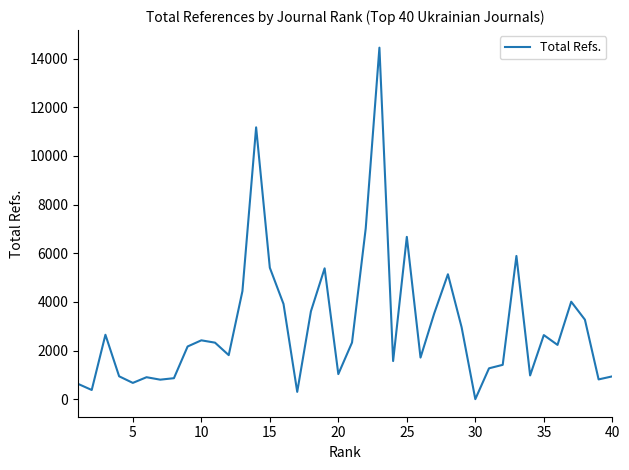

How many values are above zero?

39